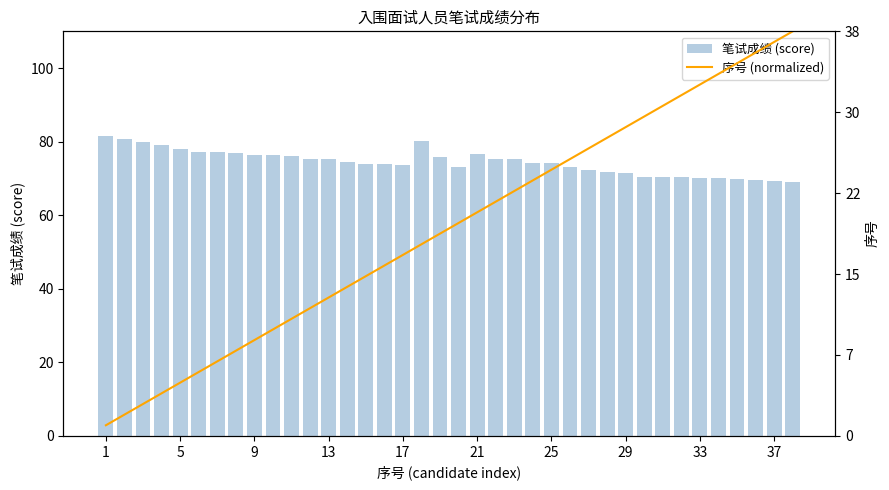

What is the difference between the maximum and minimum values in the 笔试成绩 (score) series?

12.5